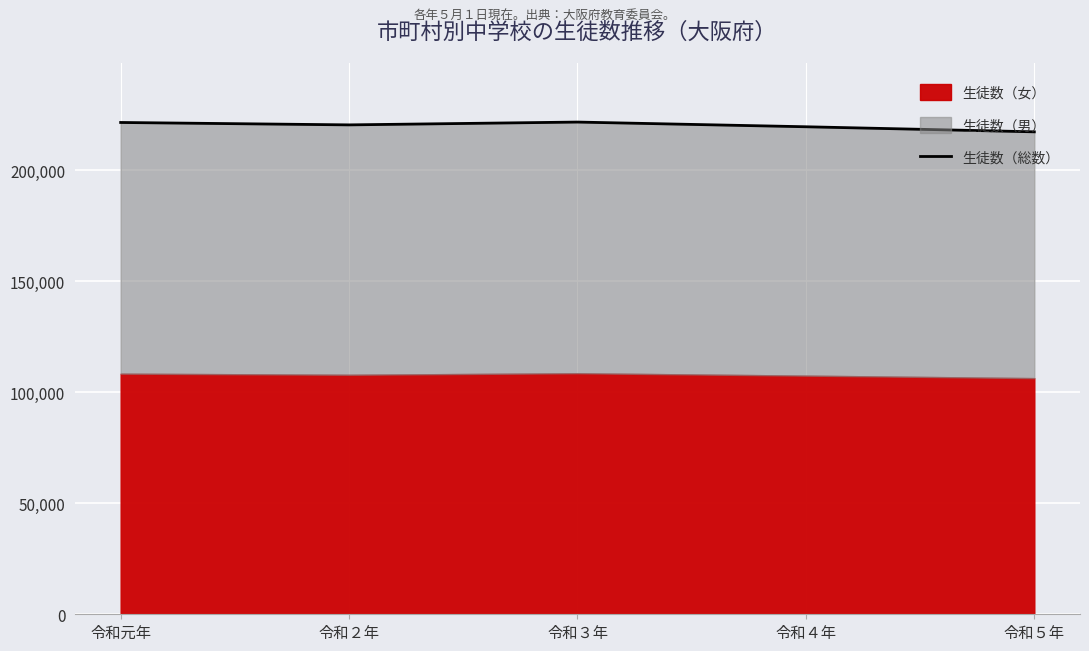

Approximately how many times larger is the value at 令和４年 compared to 令和３年?

1.0